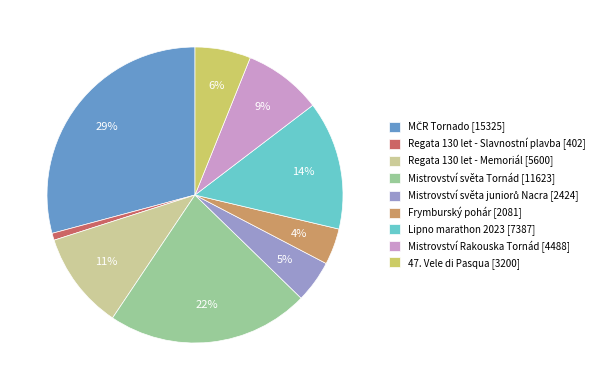

To the nearest percent, what is the difference between the largest and smallest slice percentages?

28%